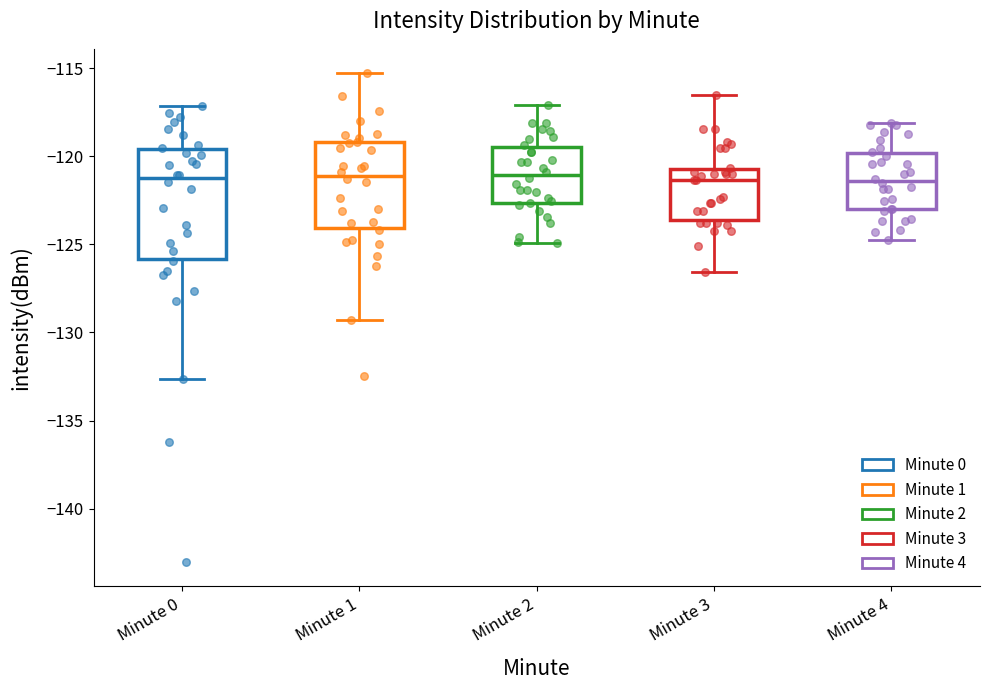

Where is the lower edge of the box for Minute 4 on the y-axis? The values are not printed on the chart, so give them approximately, as read against the axis.

-123.0